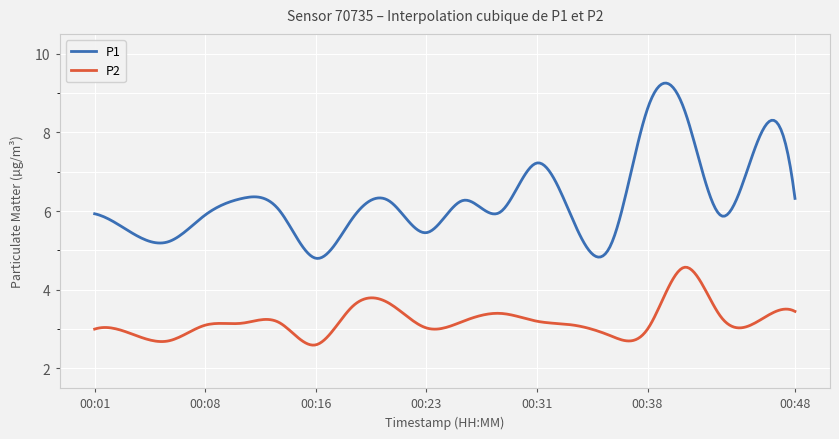

True or false: P1 and P2 intersect in this chart.

False